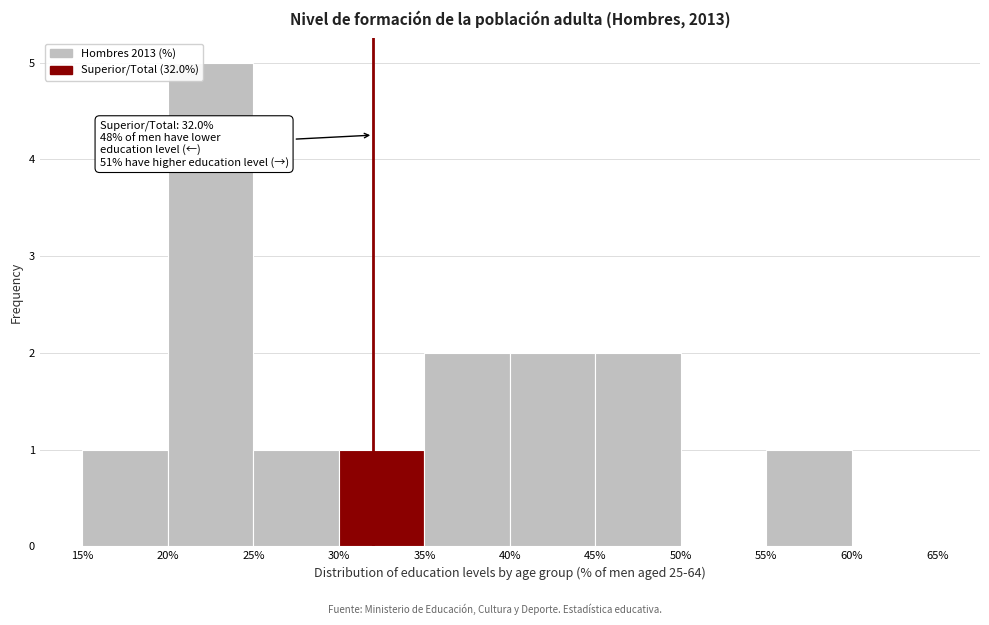

Which range on the x-axis has the tallest bar?

20% to 25%